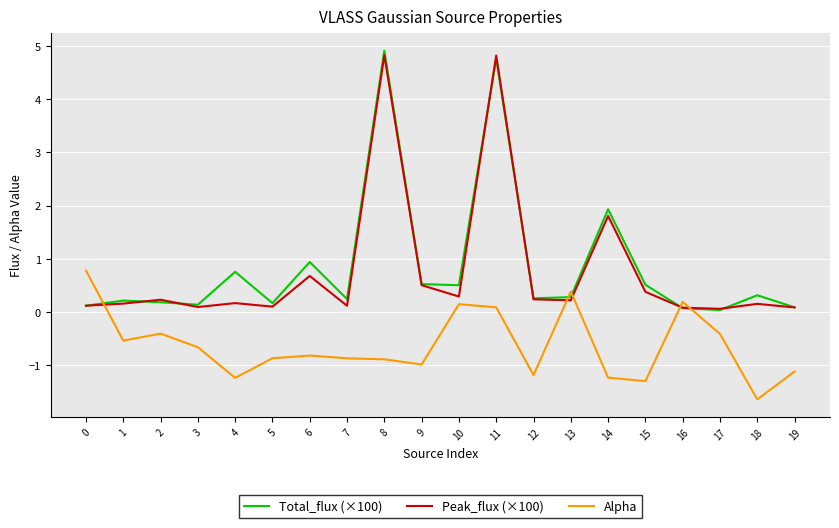

True or false: Peak_flux (×100) has more than 1 interior local peaks.

True